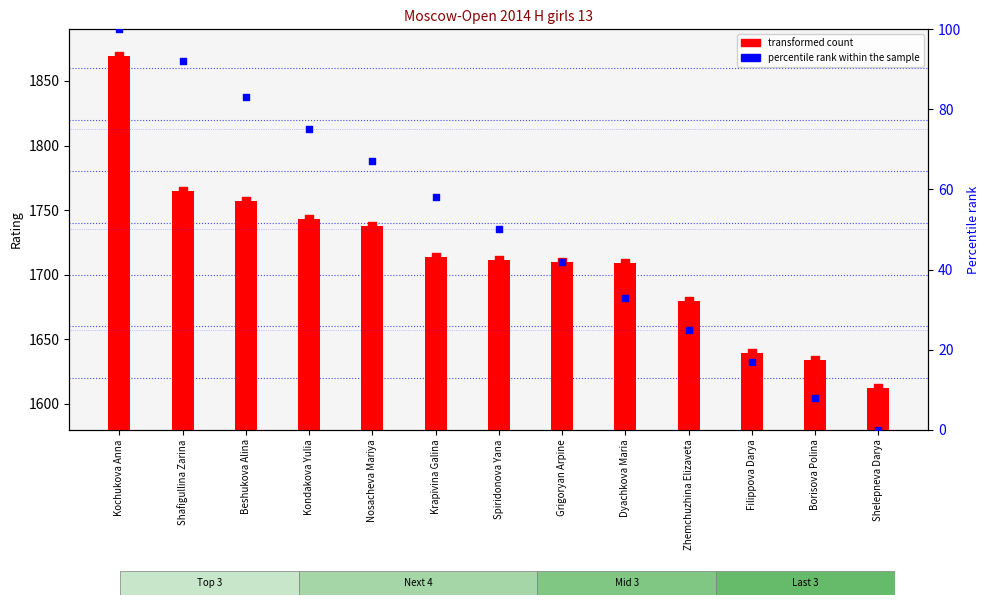

Which series contains the lowest Y value?

percentile rank within the sample